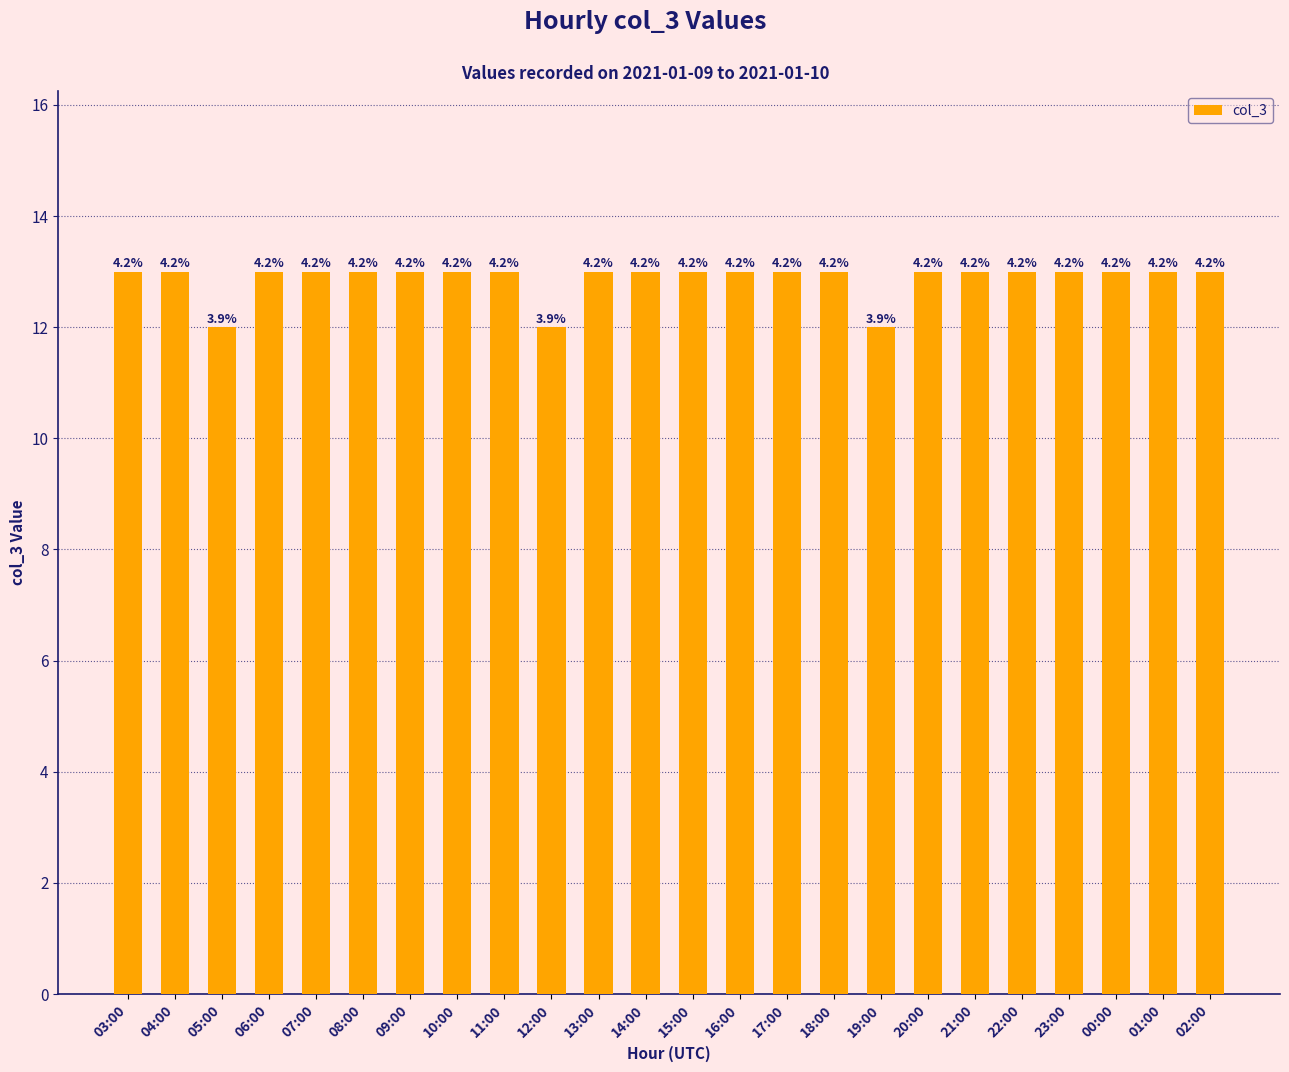

Between 22:00 and 21:00, which is larger?

22:00